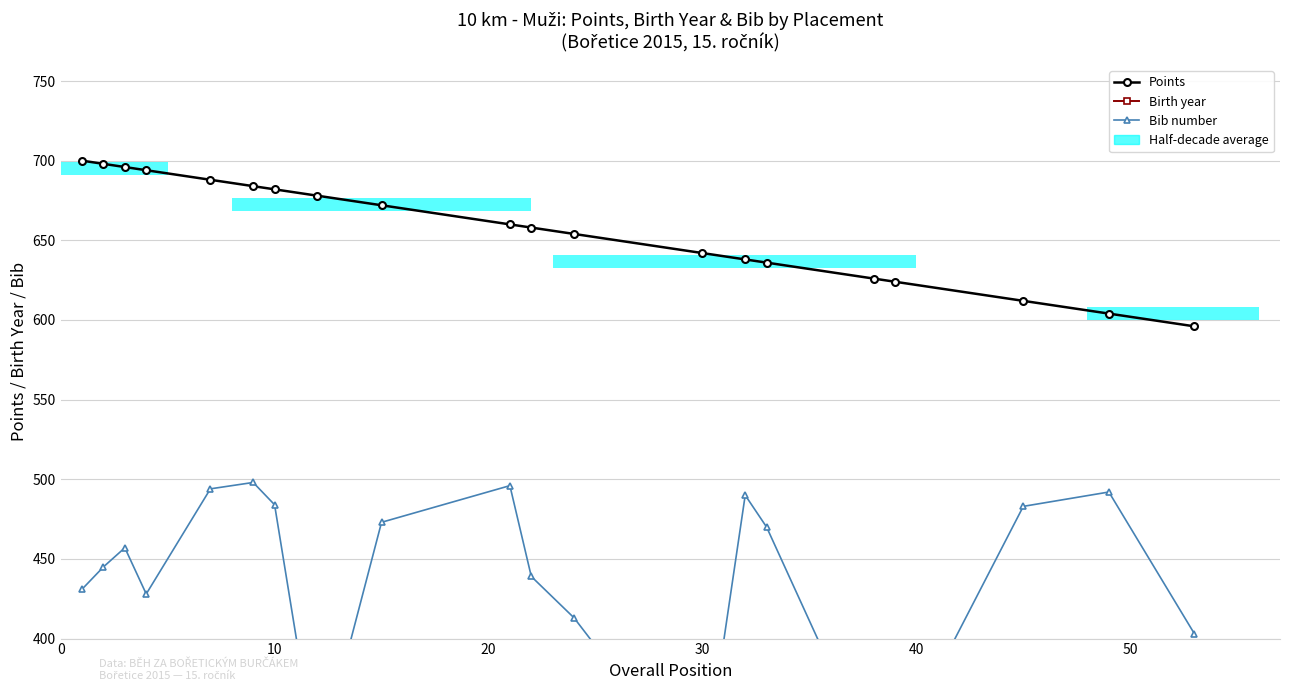

What is the difference between the second highest and minimum values in the Points series?

102